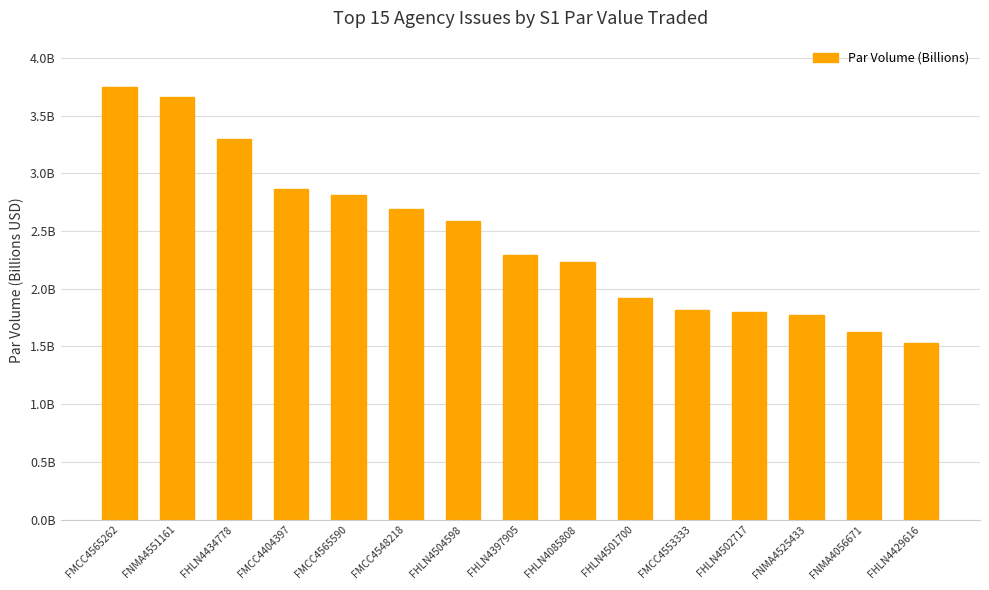

Which has a higher value, FMCC4548218 or FMCC4404397?

FMCC4404397